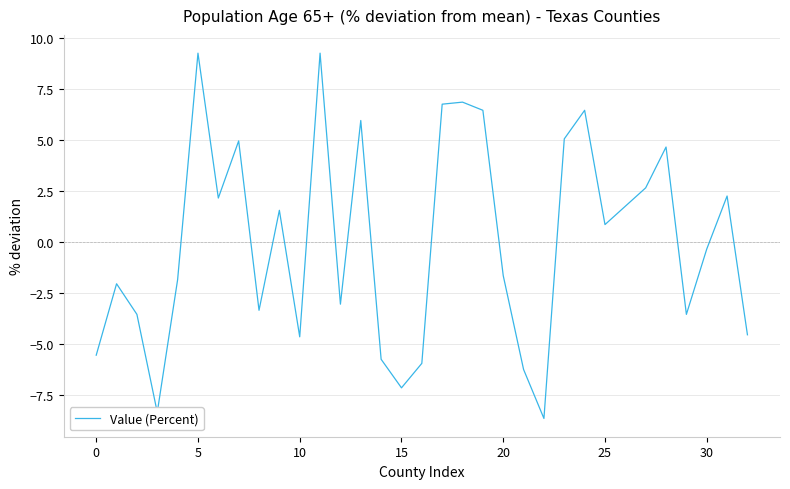

What is the greatest value displayed?

9.2